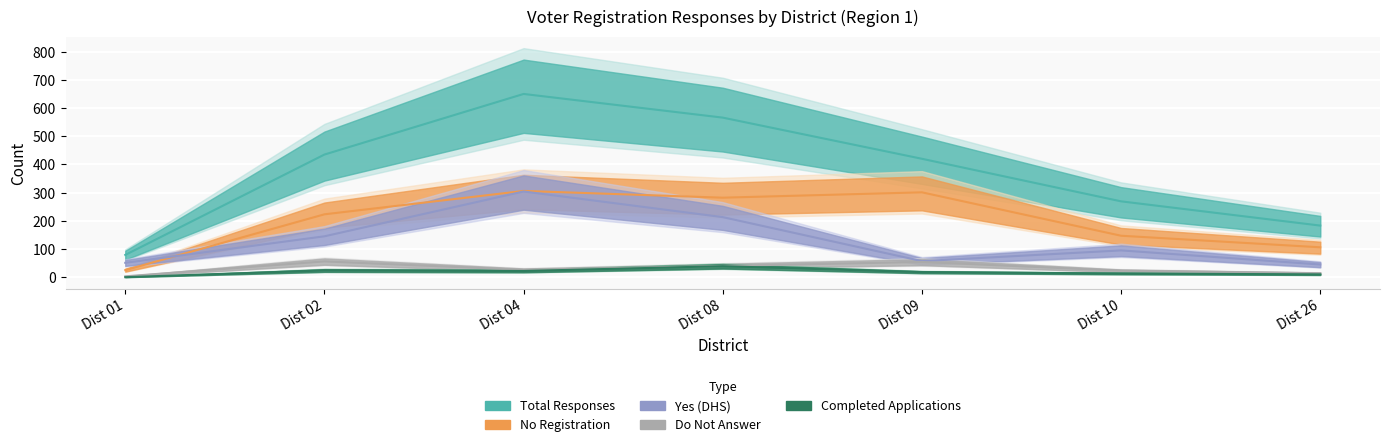

At which label does Do Not Answer reach its peak?

Dist 02